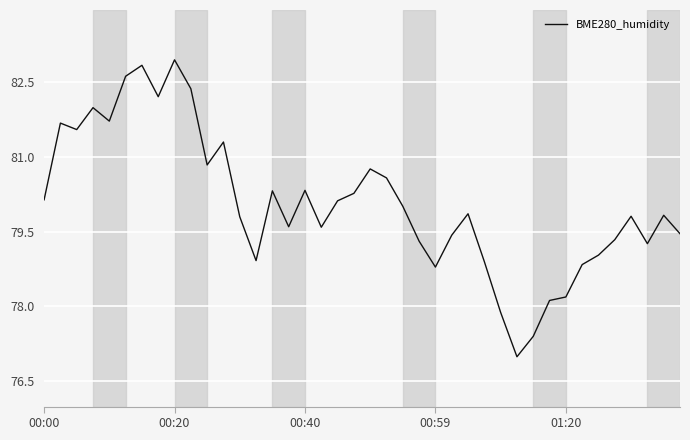

What is the minimum value shown in the chart?

77.0